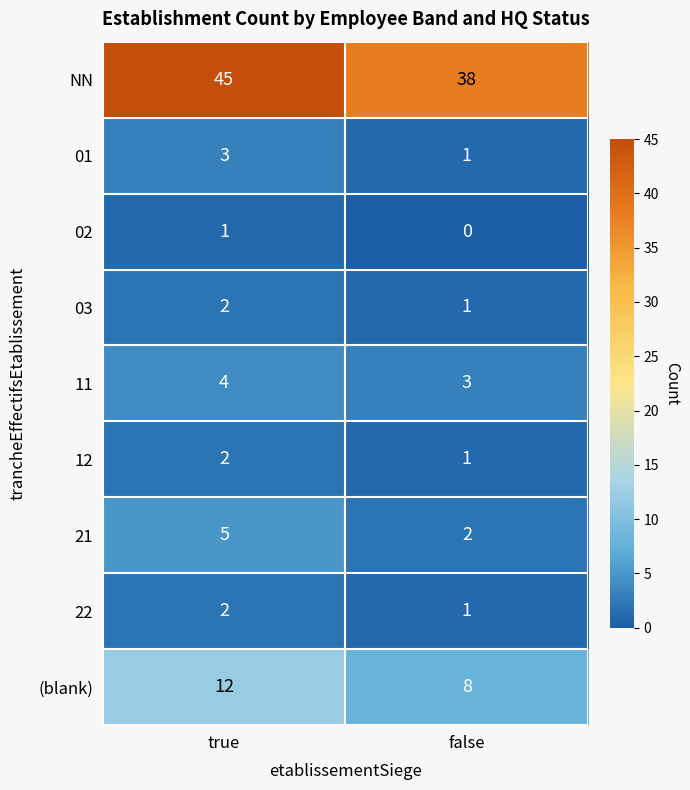

True or false: 12 has a value of 2 at true.

True